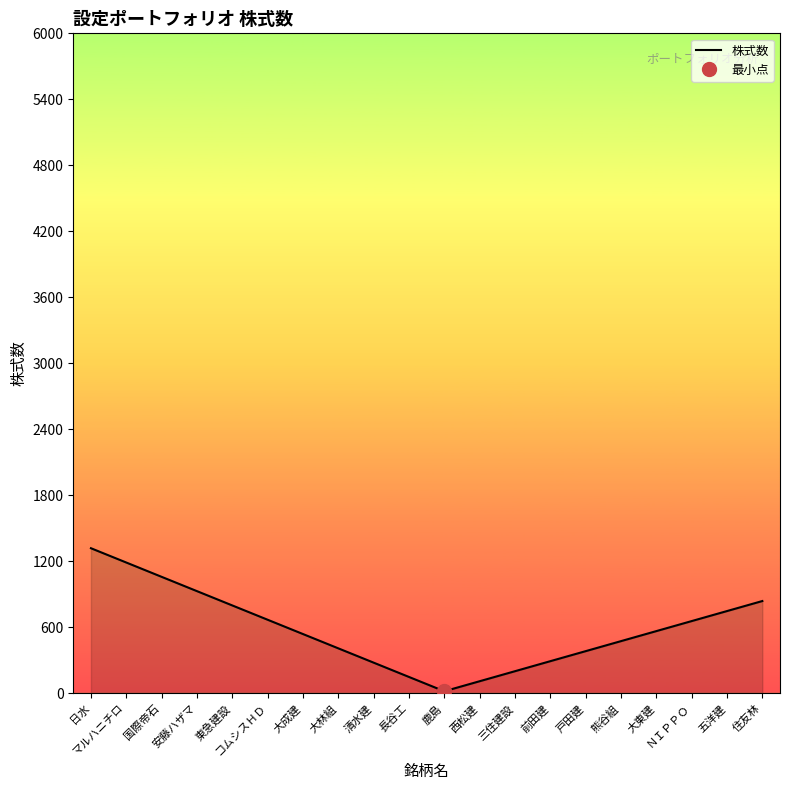

The chart shows a value of 1060.0 at 国際帝石. True or false?

True